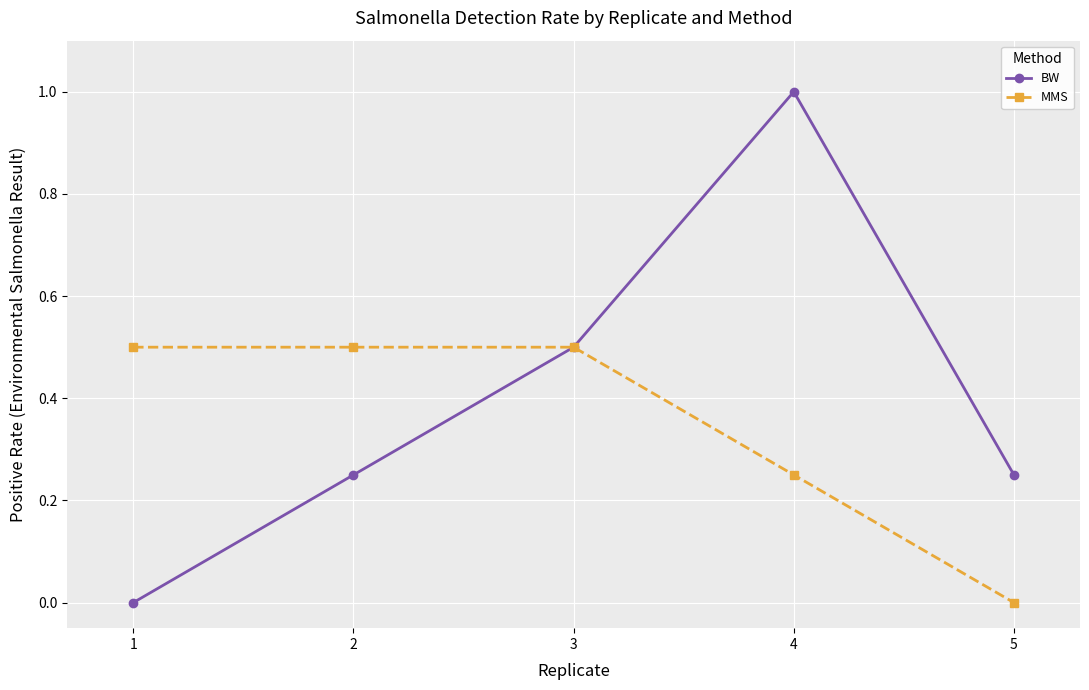

Which series has the widest spread of values?

BW